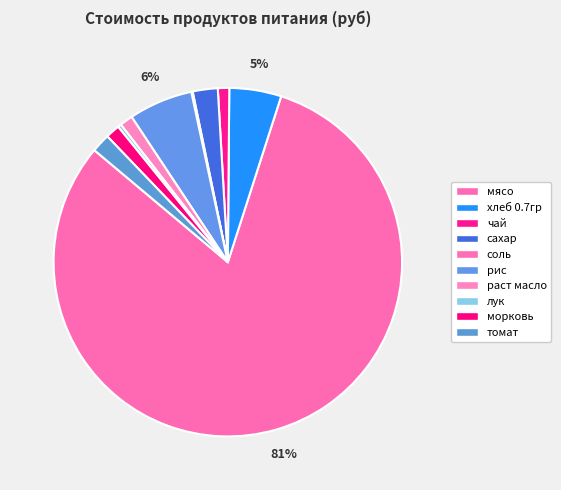

What is the change in value from чай to раст масло?

+26.1